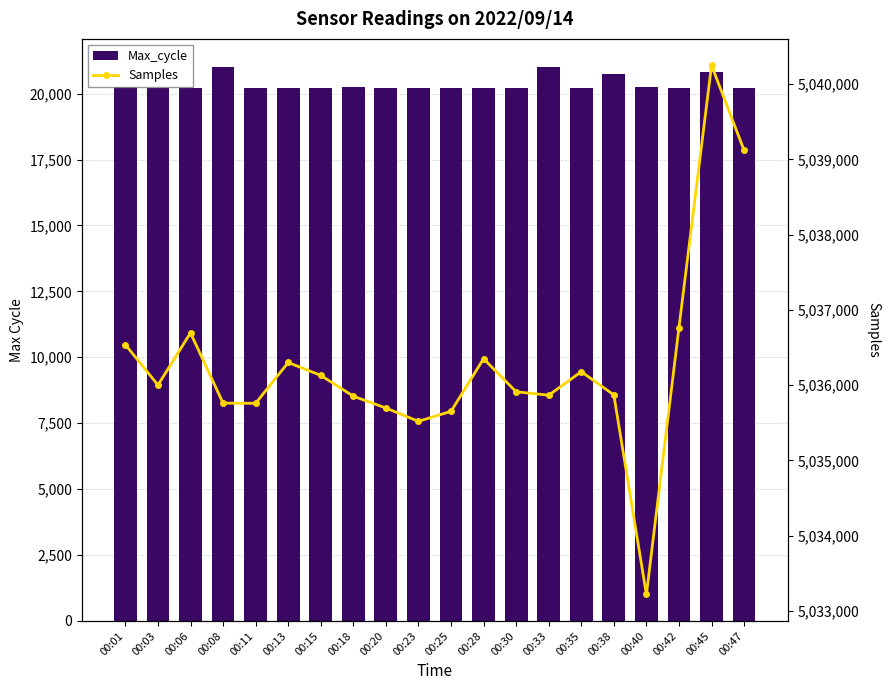

Which series has the largest total across all categories?

Samples